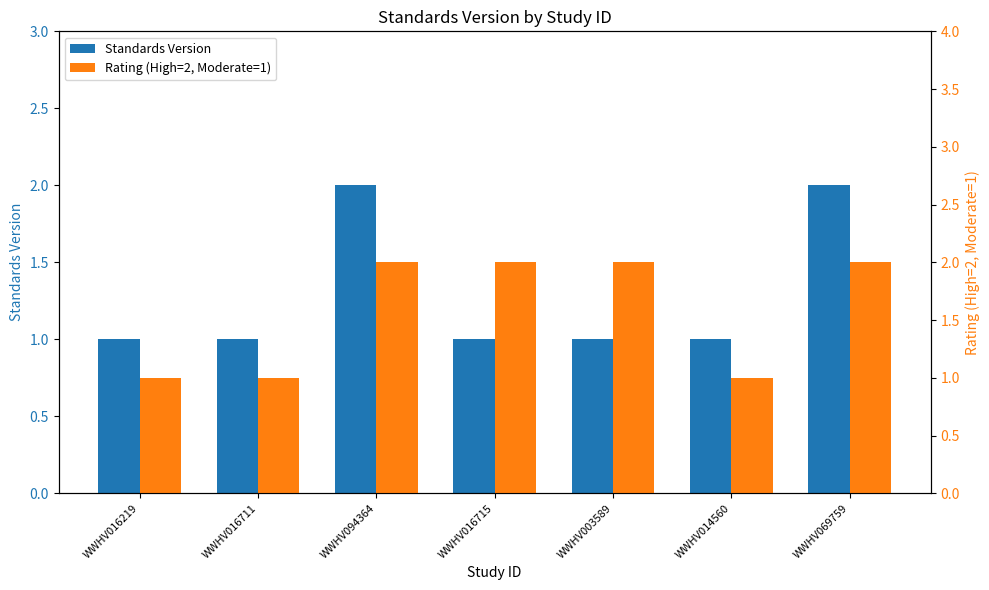

What is the smallest value displayed?

1